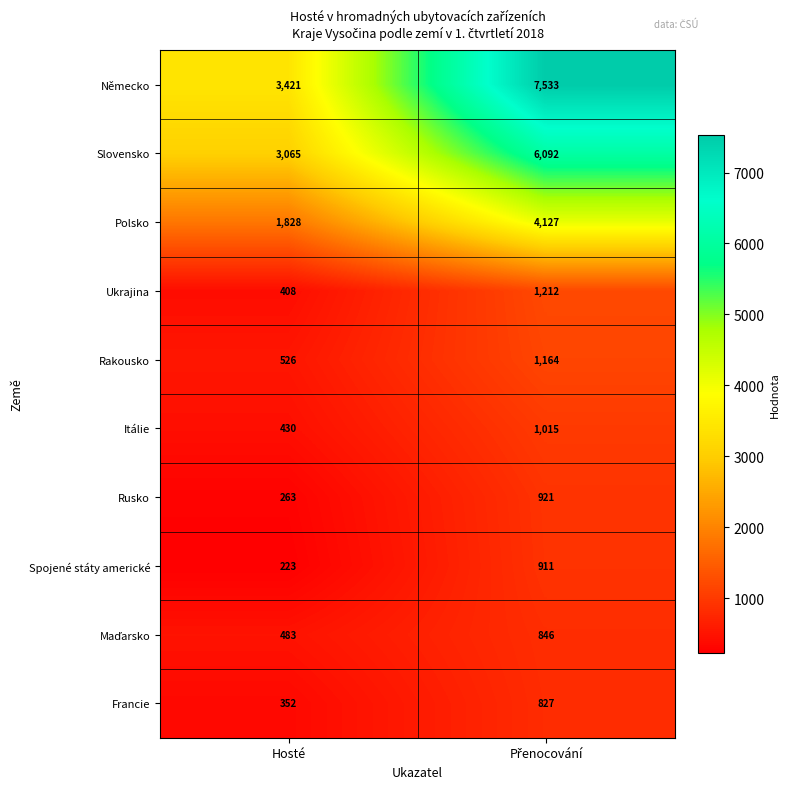

Which series has the largest total across all categories?

Německo